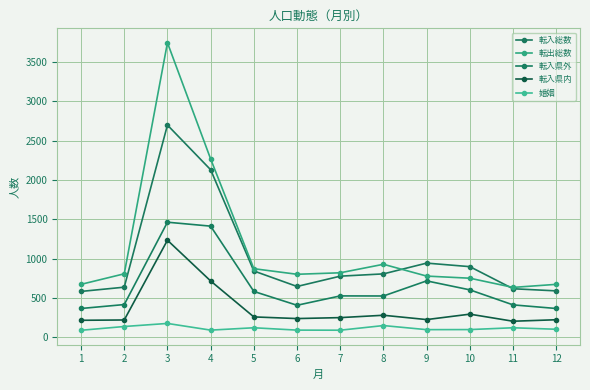

What is the average value of the 転出総数 series?

1147